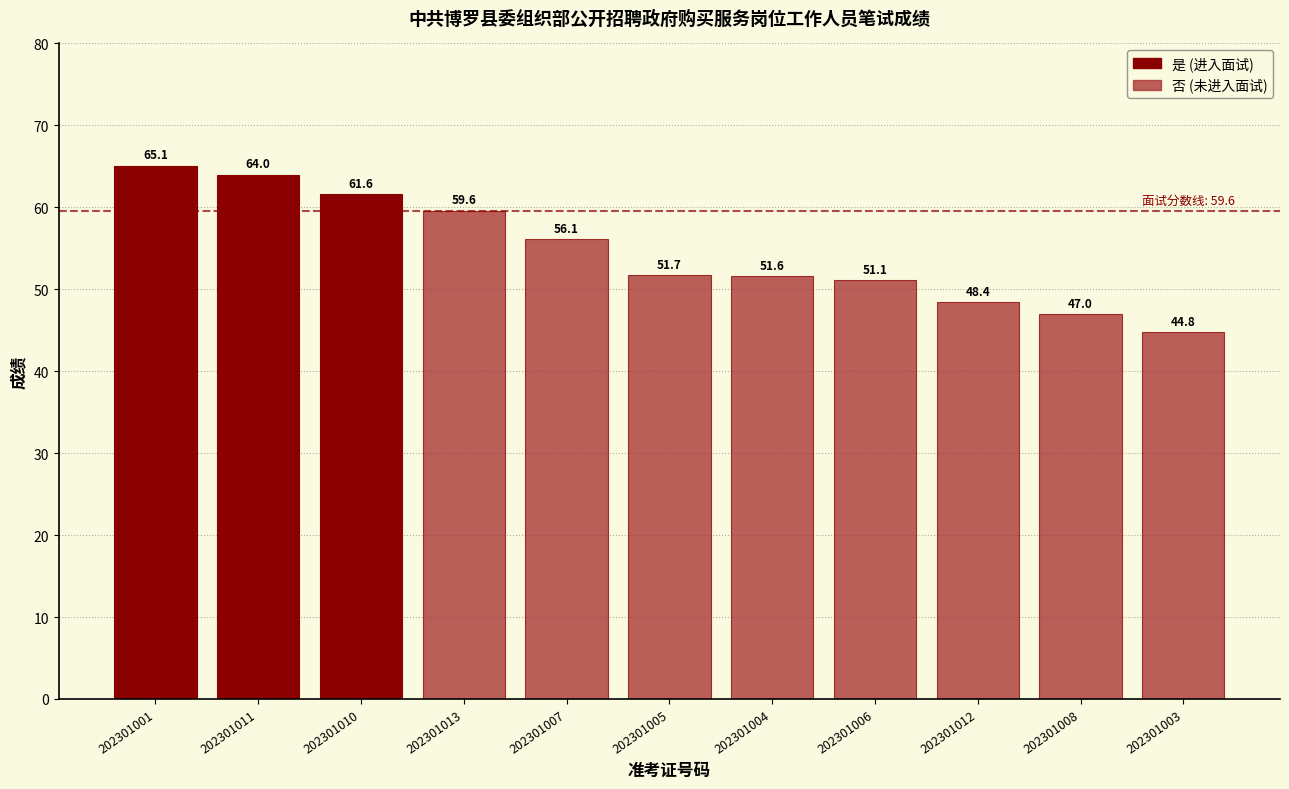

Reading left to right, list all the values displayed in this chart.

ZZB-202301001=65.1	ZZB-202301011=64.0	ZZB-202301010=61.6	ZZB-202301013=59.6	ZZB-202301007=56.1	ZZB-202301005=51.7	ZZB-202301004=51.6	ZZB-202301006=51.1	ZZB-202301012=48.4	ZZB-202301008=47.0	ZZB-202301003=44.8